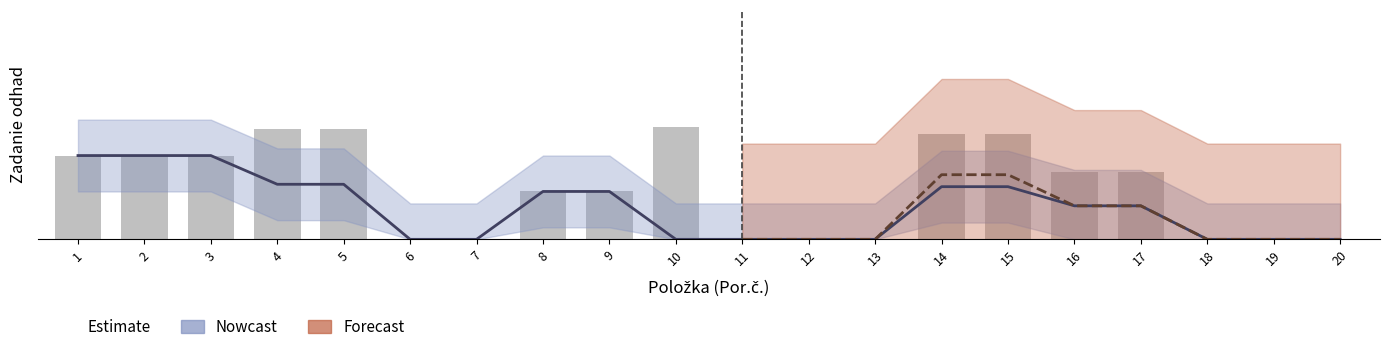

The value of K2 2023 at 8 is 2.0. True or false?

True